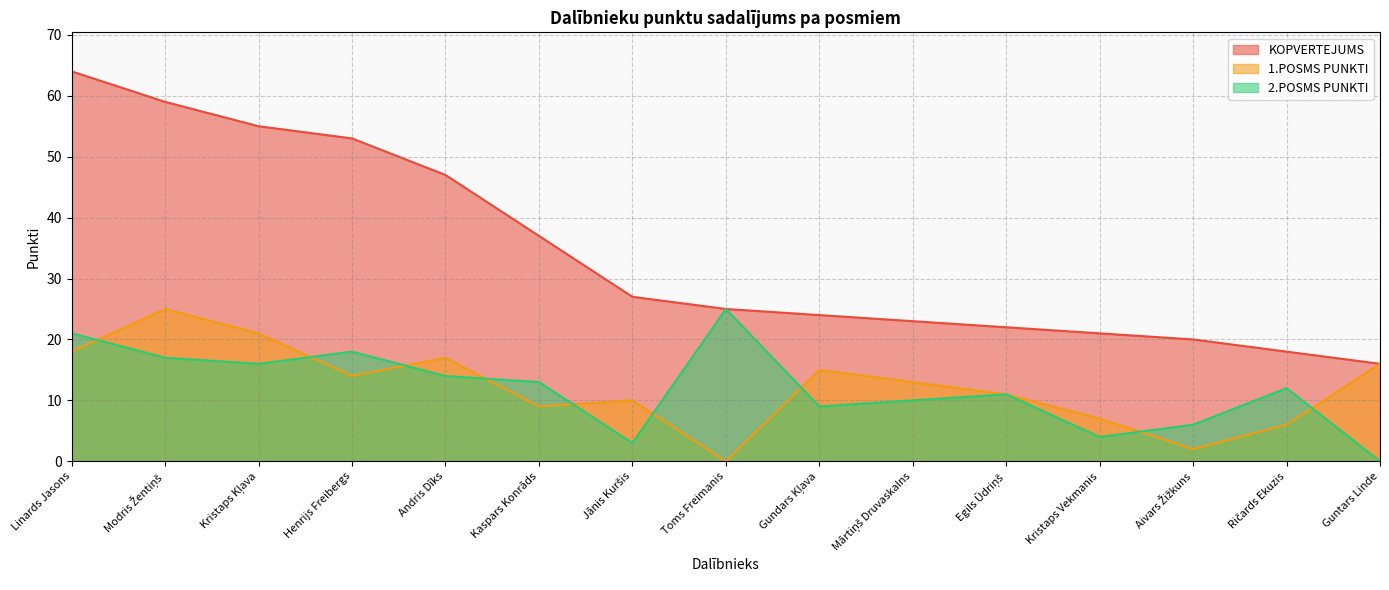

What is the label of the 15th point from the left?

Guntars Linde